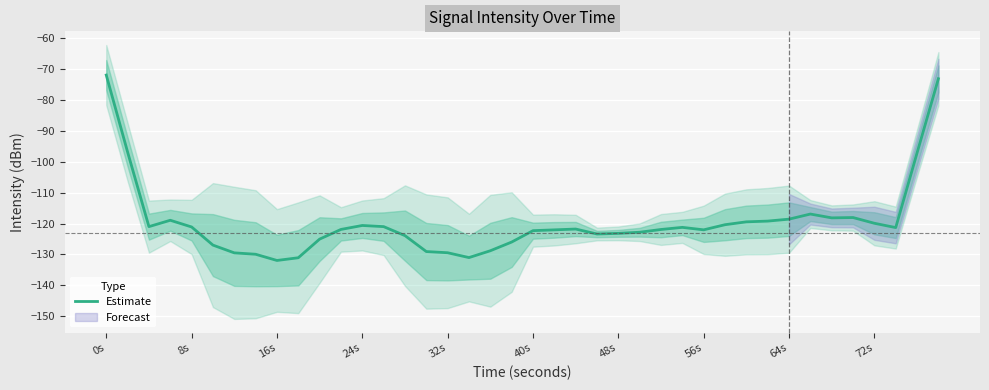

Count the number of data series in this chart.

1